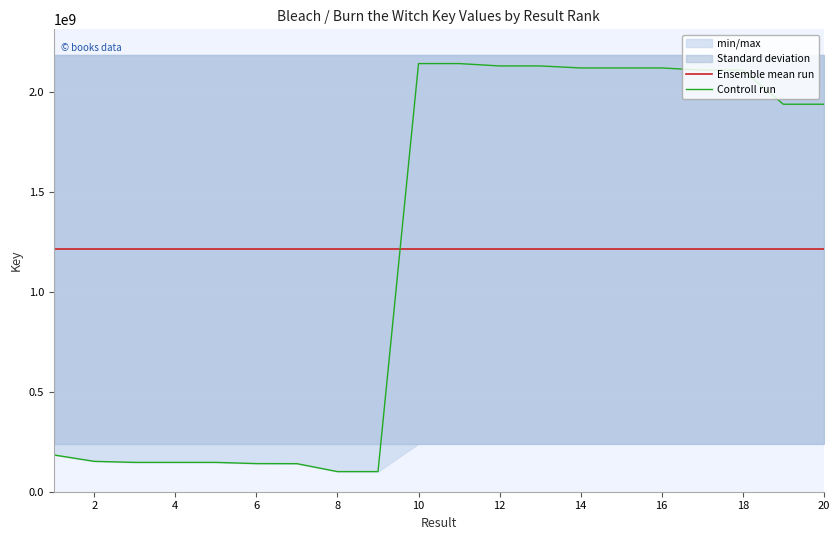

What is the maximum value for Ensemble mean run?

1212634824